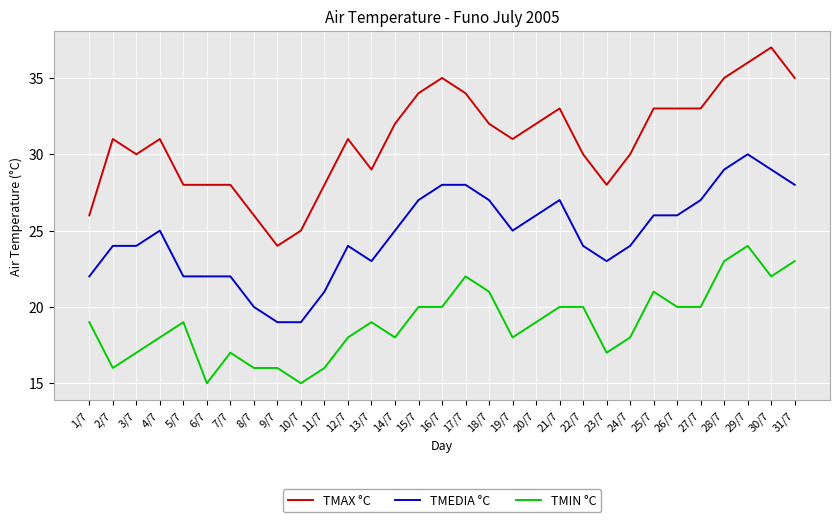

At how many categories does at least one series exceed 15?

31